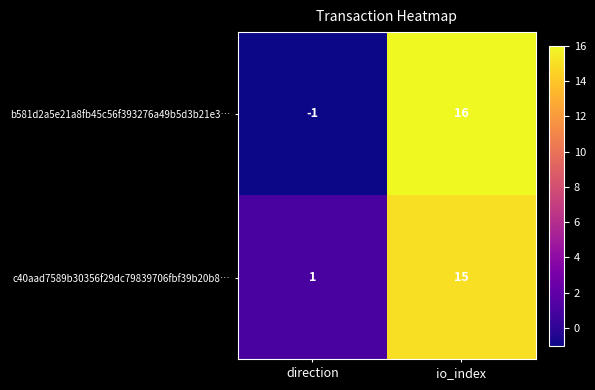

Reading right to left, extract all data points from this chart.

b581d2a5e21a8fb45c56f393276a49b5d3b21e3…: io_index=16	direction=-1
c40aad7589b30356f29dc79839706fbf39b20b8…: io_index=15	direction=1